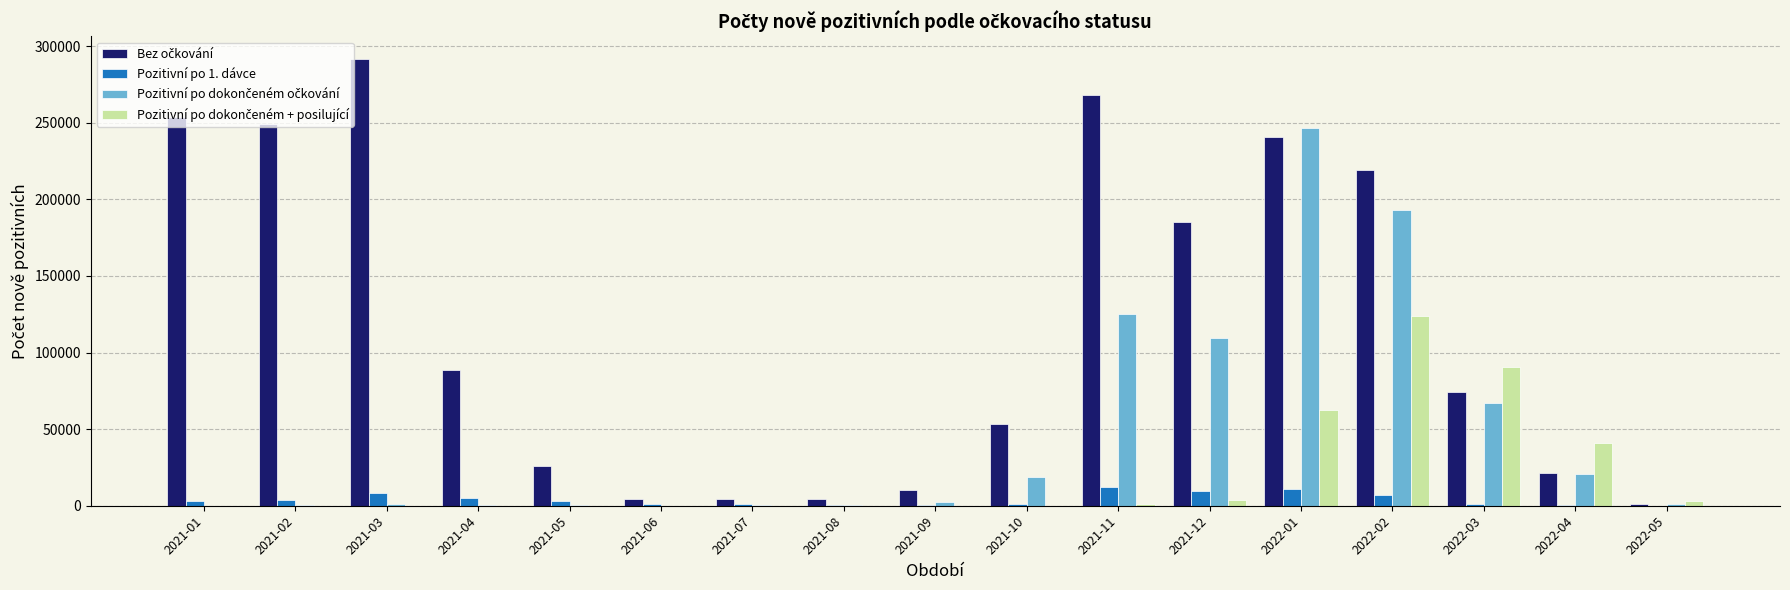

Are the bars grouped side by side (vs. stacked)?

Yes